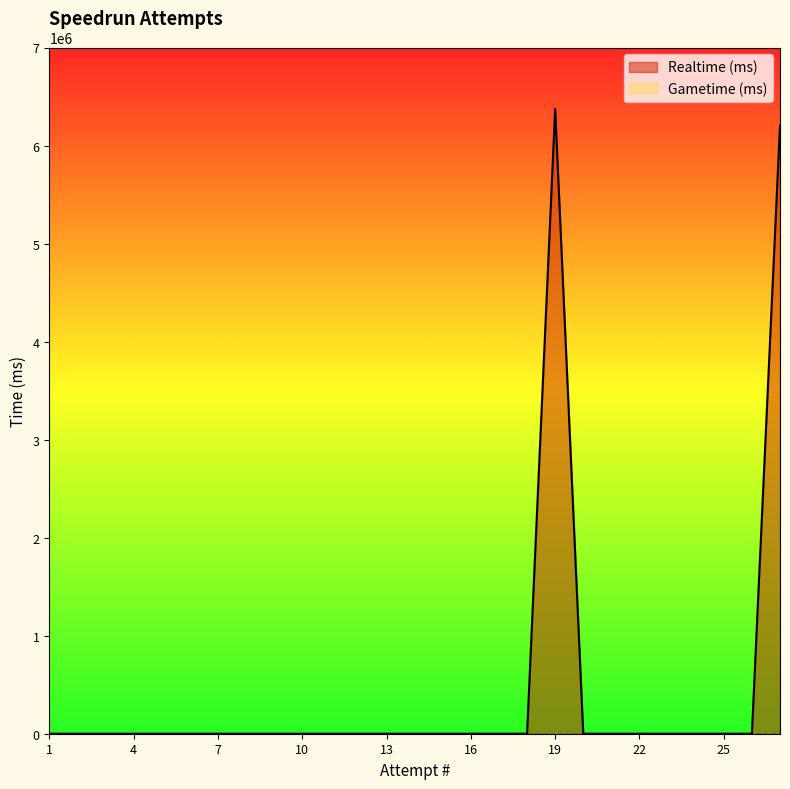

Count the number of categories in the chart.

27